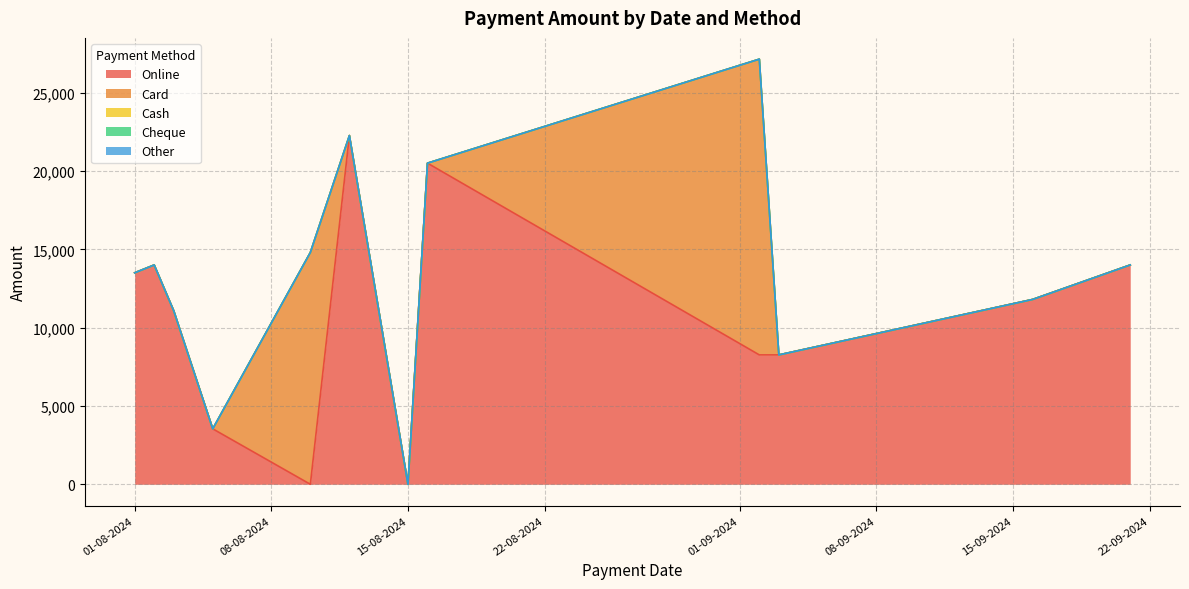

True or false: Other has more than 1 points higher than both neighbors.

False